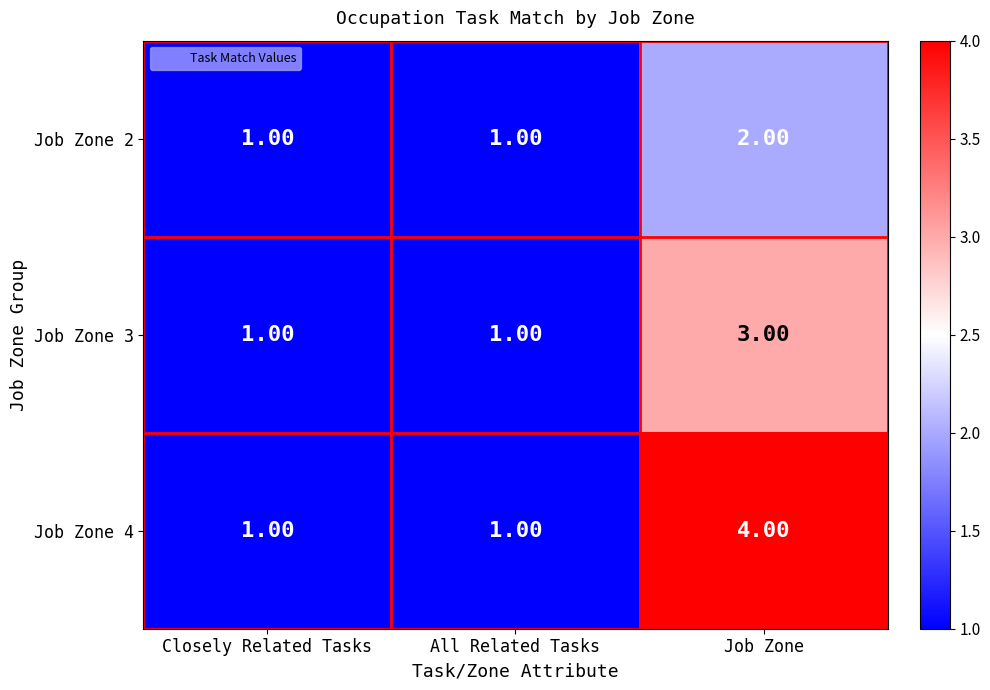

At which label does Job Zone 2 reach its peak?

Job Zone